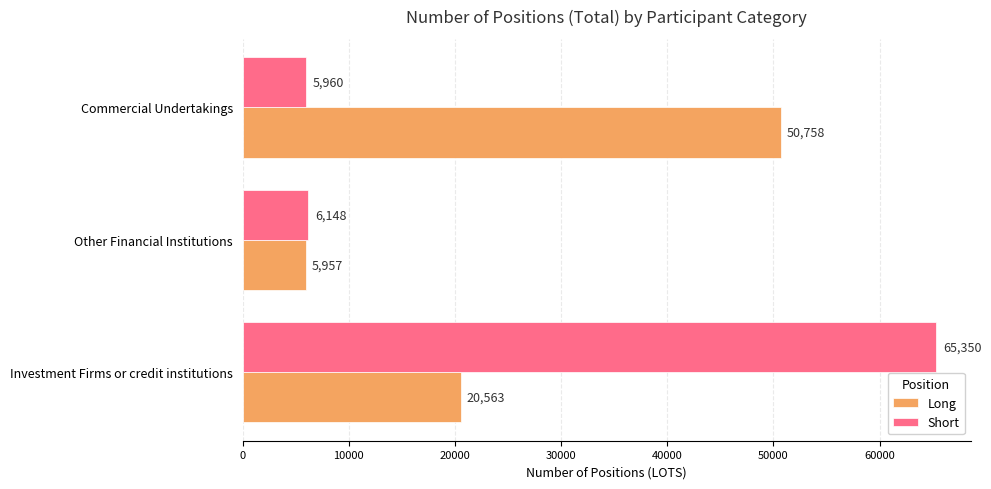

The Long series shows 5957 at Other Financial Institutions. True or false?

True